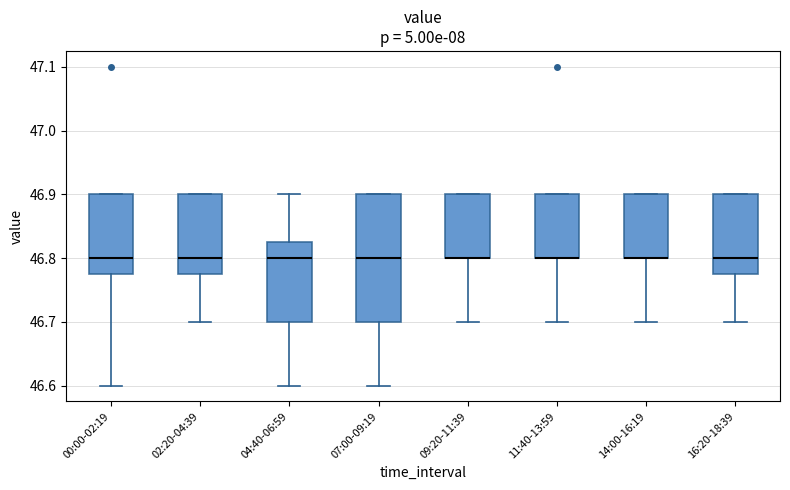

Reading left to right, transcribe this box plot: for each box, give where its median line is, the range the box spans, and where its two whiskers end, as read against the y-axis. The values are not printed on the chart, so give them approximately, as read against the axis.

00:00-02:19: median 46.80, box 46.78 to 46.90, whiskers 46.60 to 46.90
02:20-04:39: median 46.80, box 46.78 to 46.90, whiskers 46.70 to 46.90
04:40-06:59: median 46.80, box 46.70 to 46.83, whiskers 46.60 to 46.90
07:00-09:19: median 46.80, box 46.70 to 46.90, whiskers 46.60 to 46.90
09:20-11:39: median 46.80 (drawn on the box's lower edge), box 46.80 to 46.90, whiskers 46.70 to 46.90
11:40-13:59: median 46.80 (drawn on the box's lower edge), box 46.80 to 46.90, whiskers 46.70 to 46.90
14:00-16:19: median 46.80 (drawn on the box's lower edge), box 46.80 to 46.90, whiskers 46.70 to 46.90
16:20-18:39: median 46.80, box 46.78 to 46.90, whiskers 46.70 to 46.90